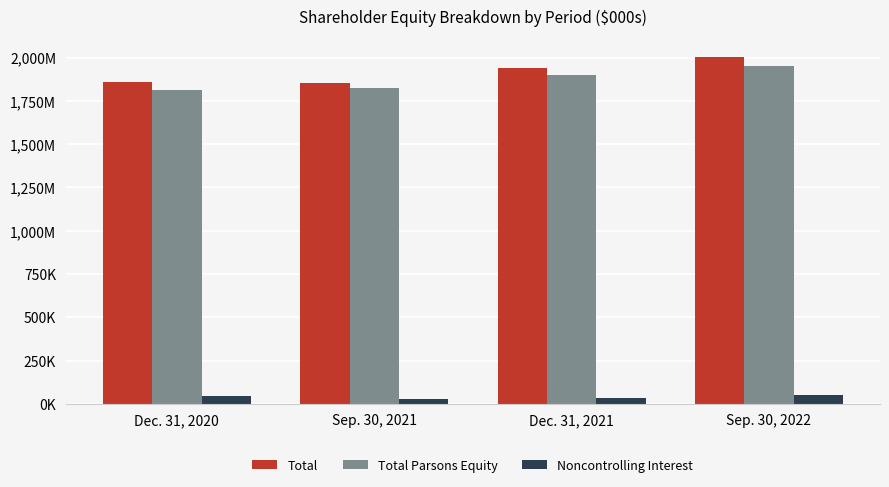

What is the difference between the Total values at Dec. 31, 2021 and Sep. 30, 2021?

83236